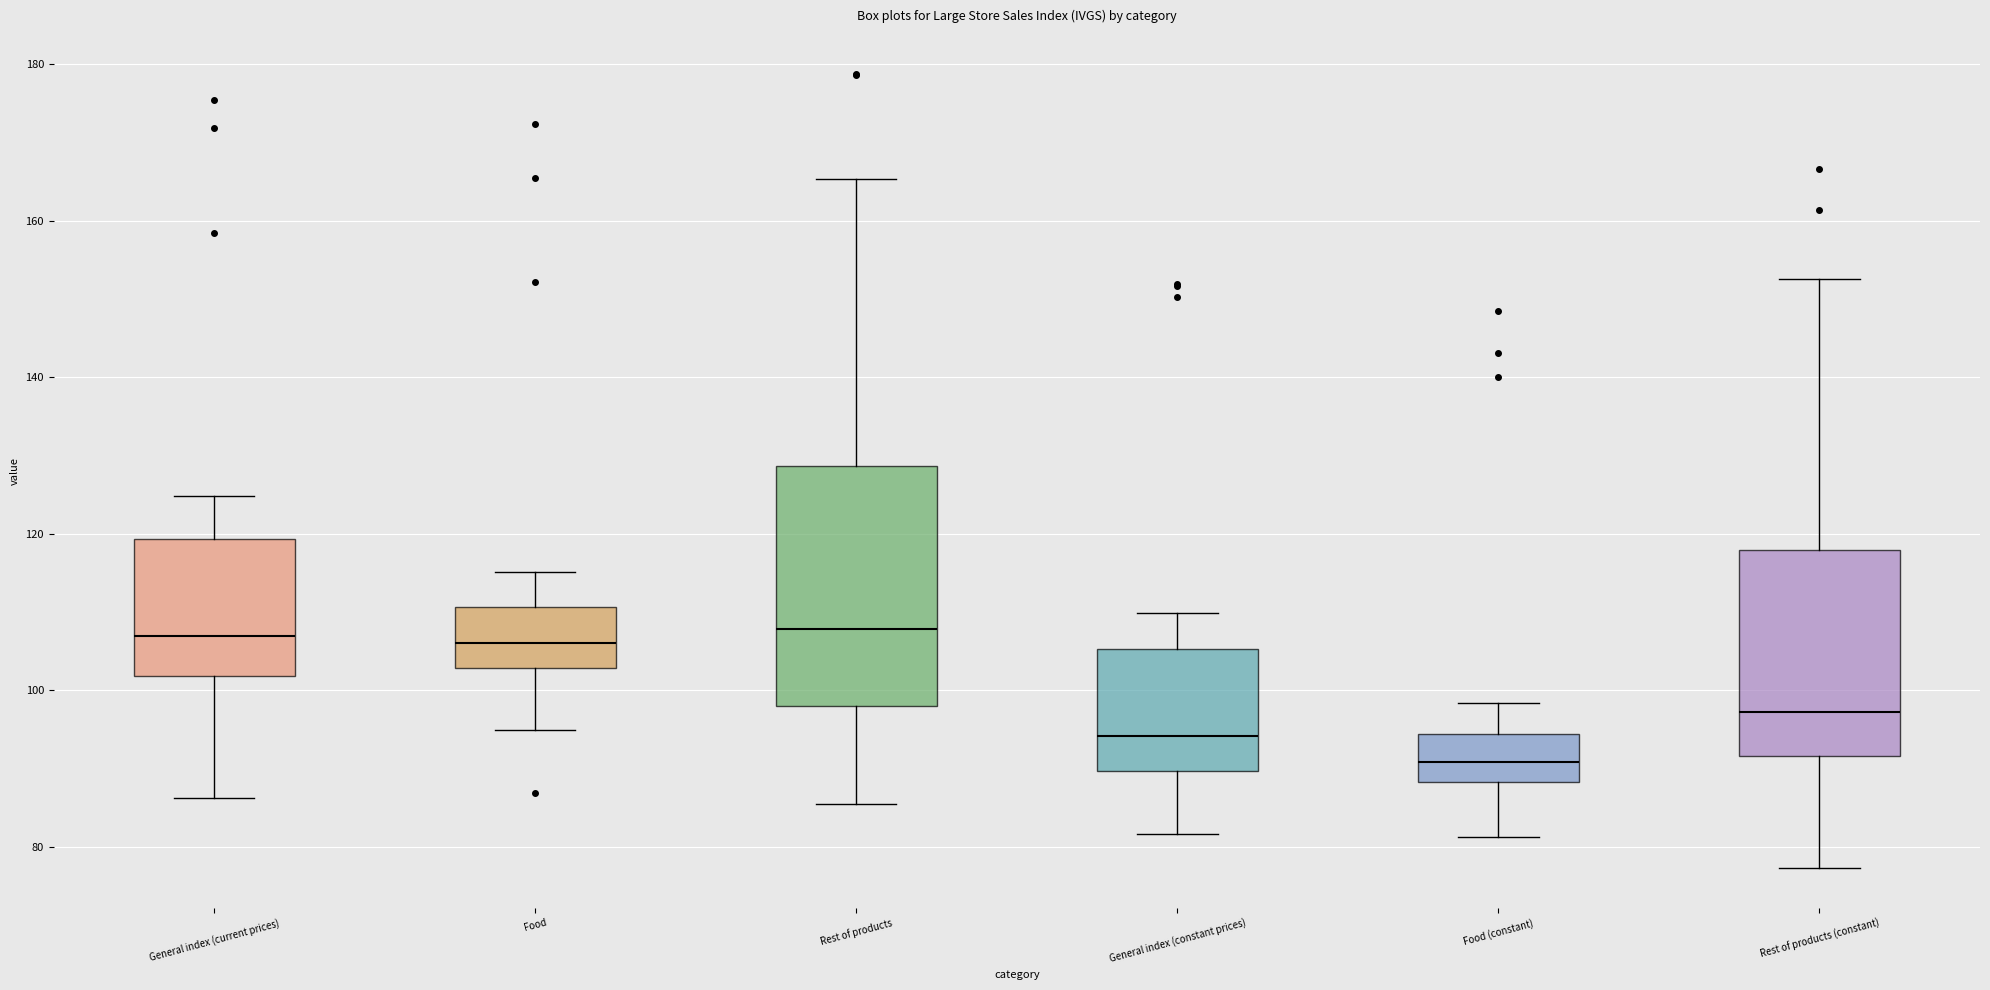

Where does the lower whisker of the box for Food (constant) end on the y-axis? The values are not printed on the chart, so give them approximately, as read against the axis.

82